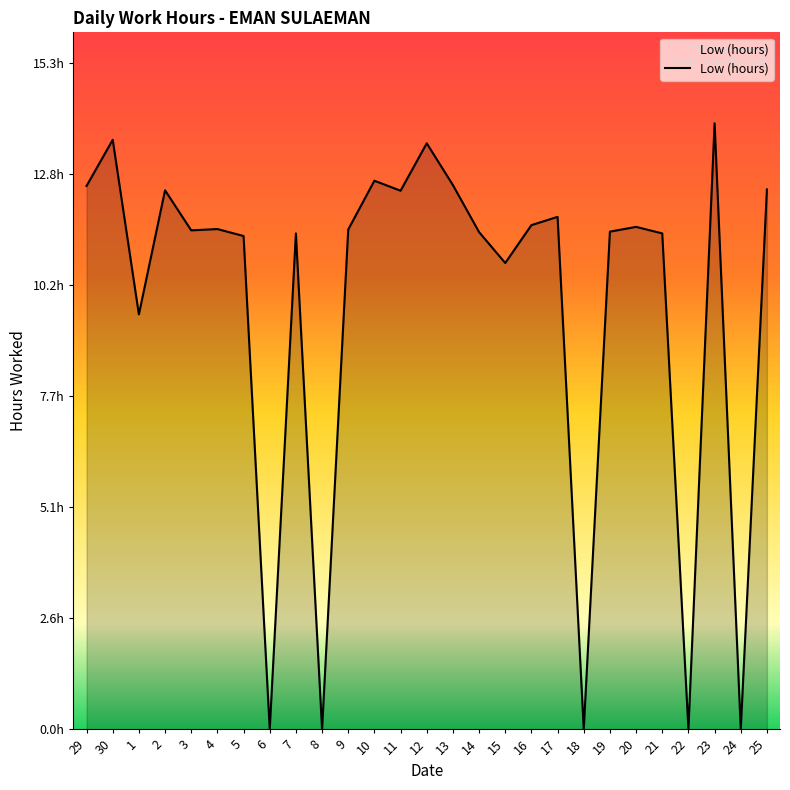

Does the chart display data point markers on the line(s)?

No